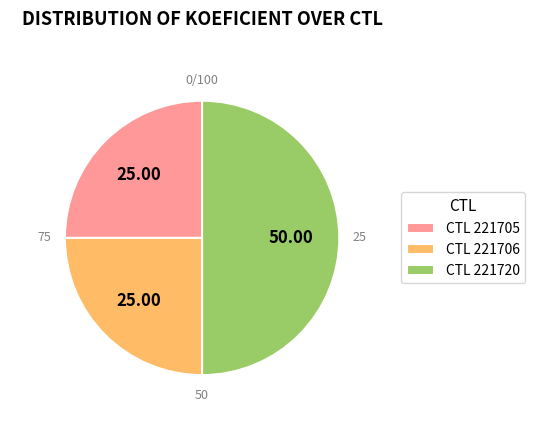

Do CTL 221706 and CTL 221720 together represent more than half of the pie?

Yes